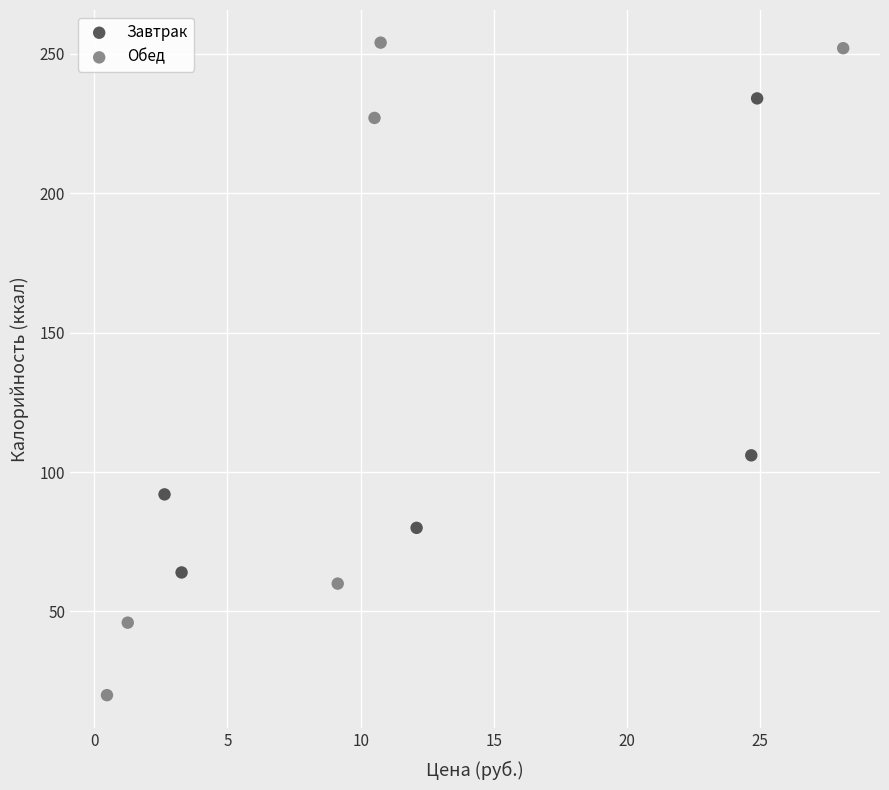

Which series reaches the maximum Y coordinate?

Обед